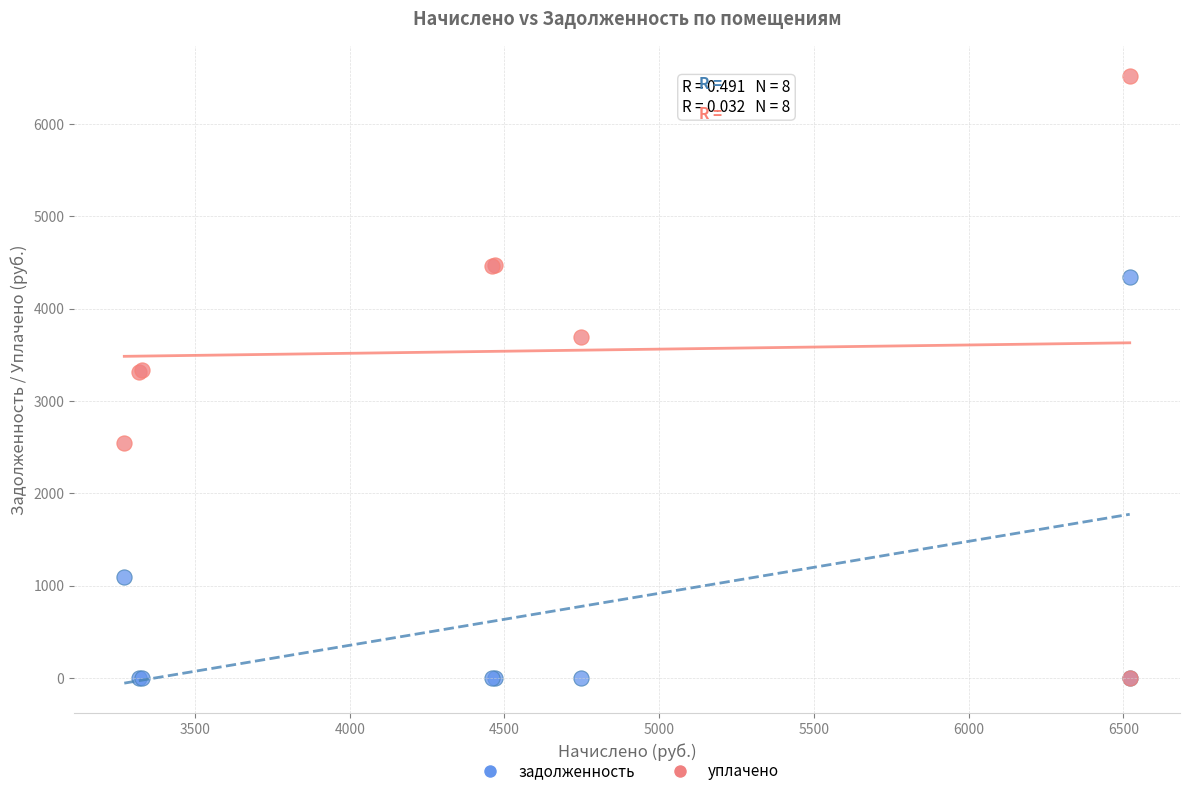

In the задолженность series, what Y value is closest to 2173?

1090.6